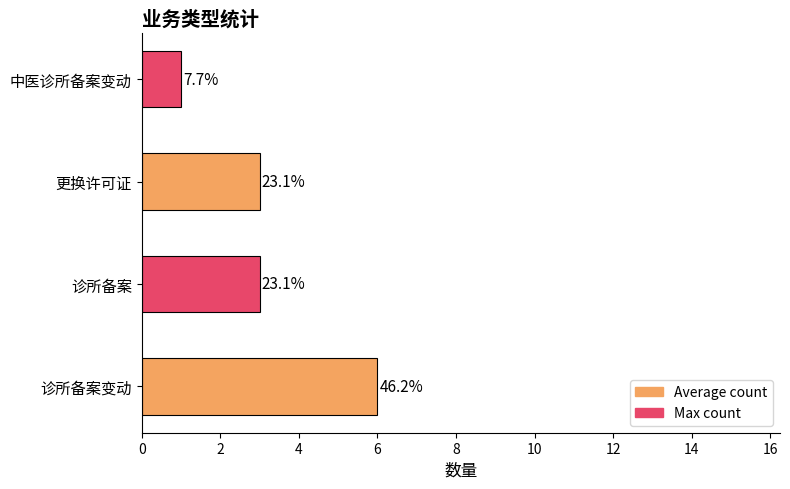

What is the minimum value shown in the chart?

1